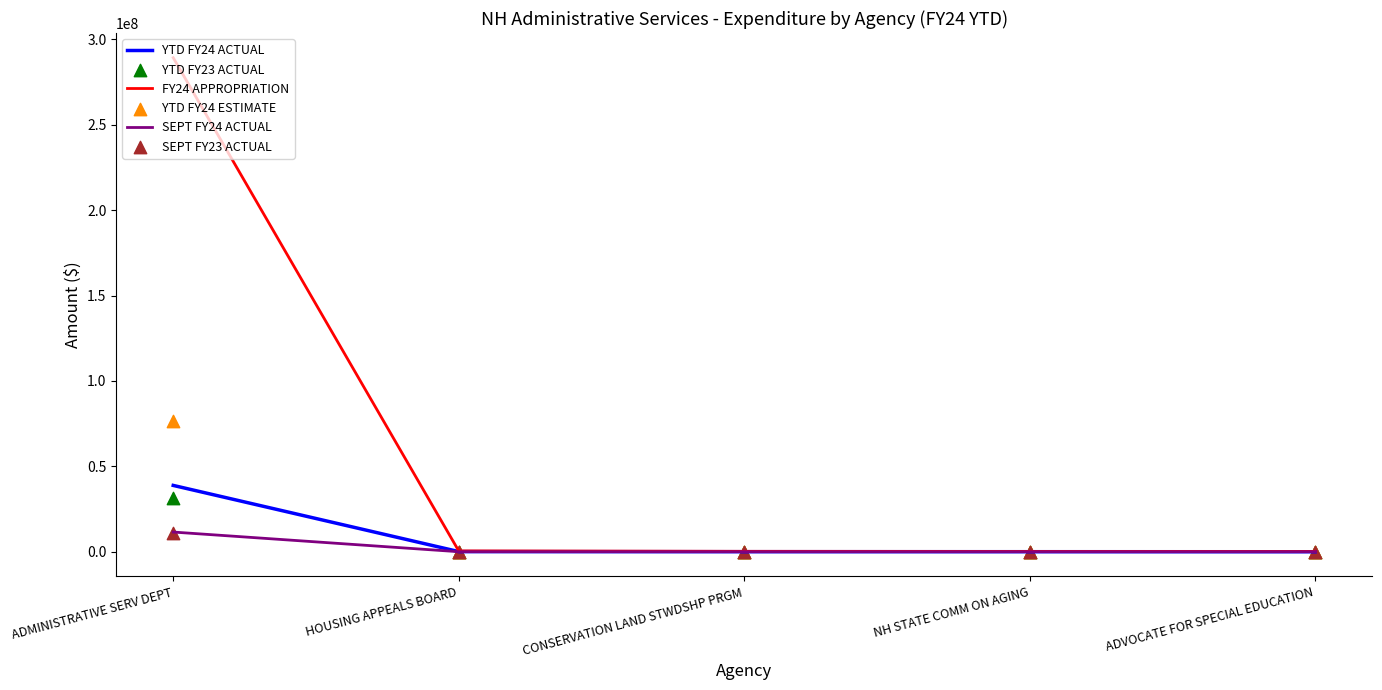

Which series has the largest total across all categories?

FY24 APPROPRIATION